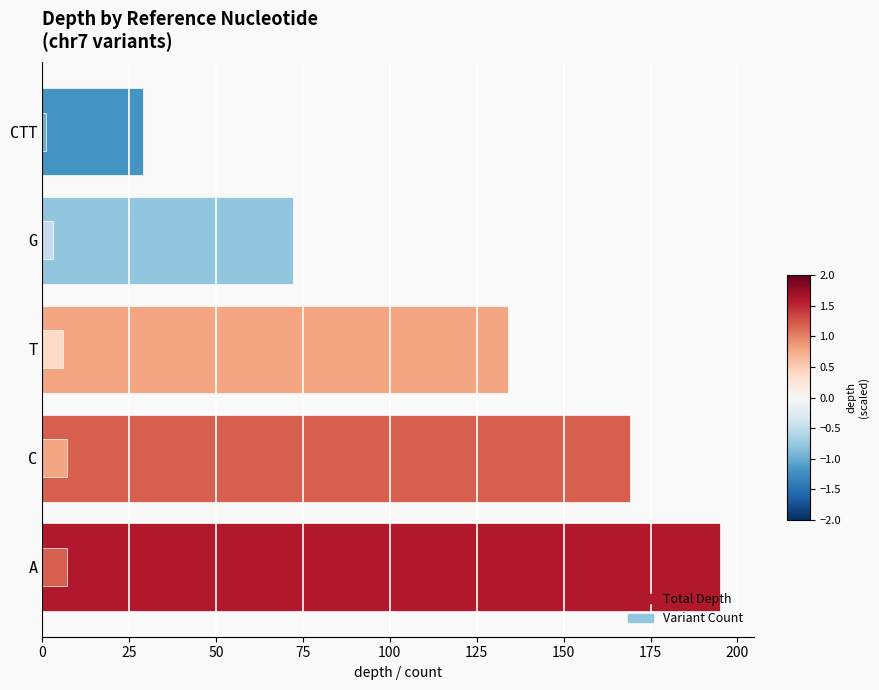

Which series has the largest total across all categories?

Total Depth